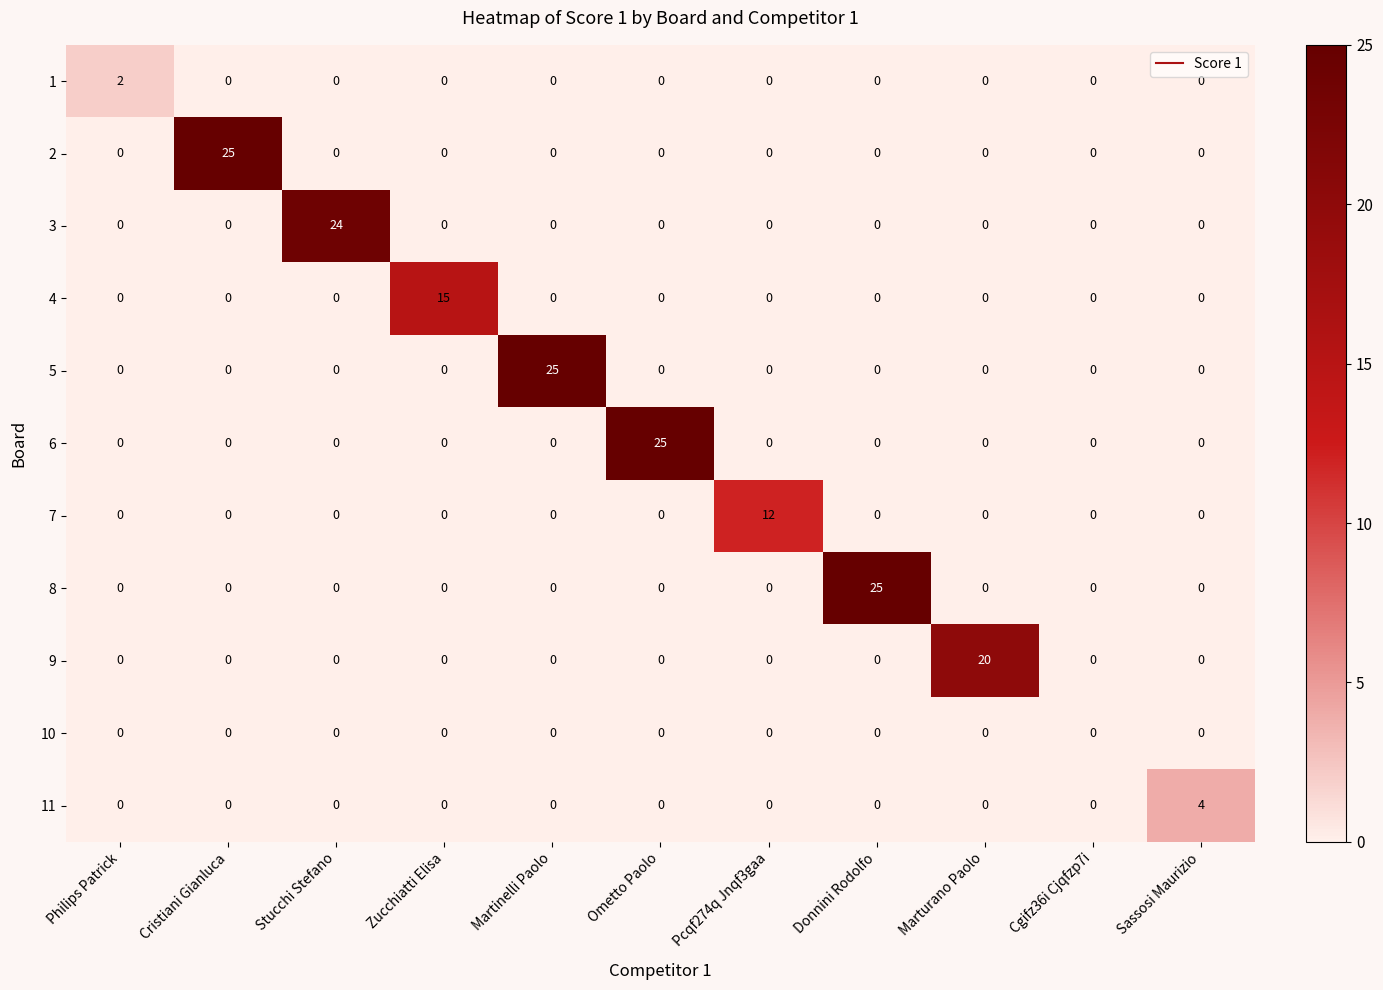

At how many categories does at least one series exceed 19?

6